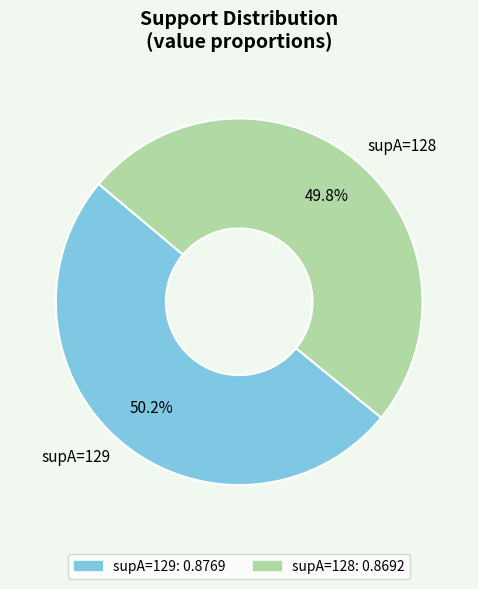

Is there any slice that represents more than half of the pie?

Yes